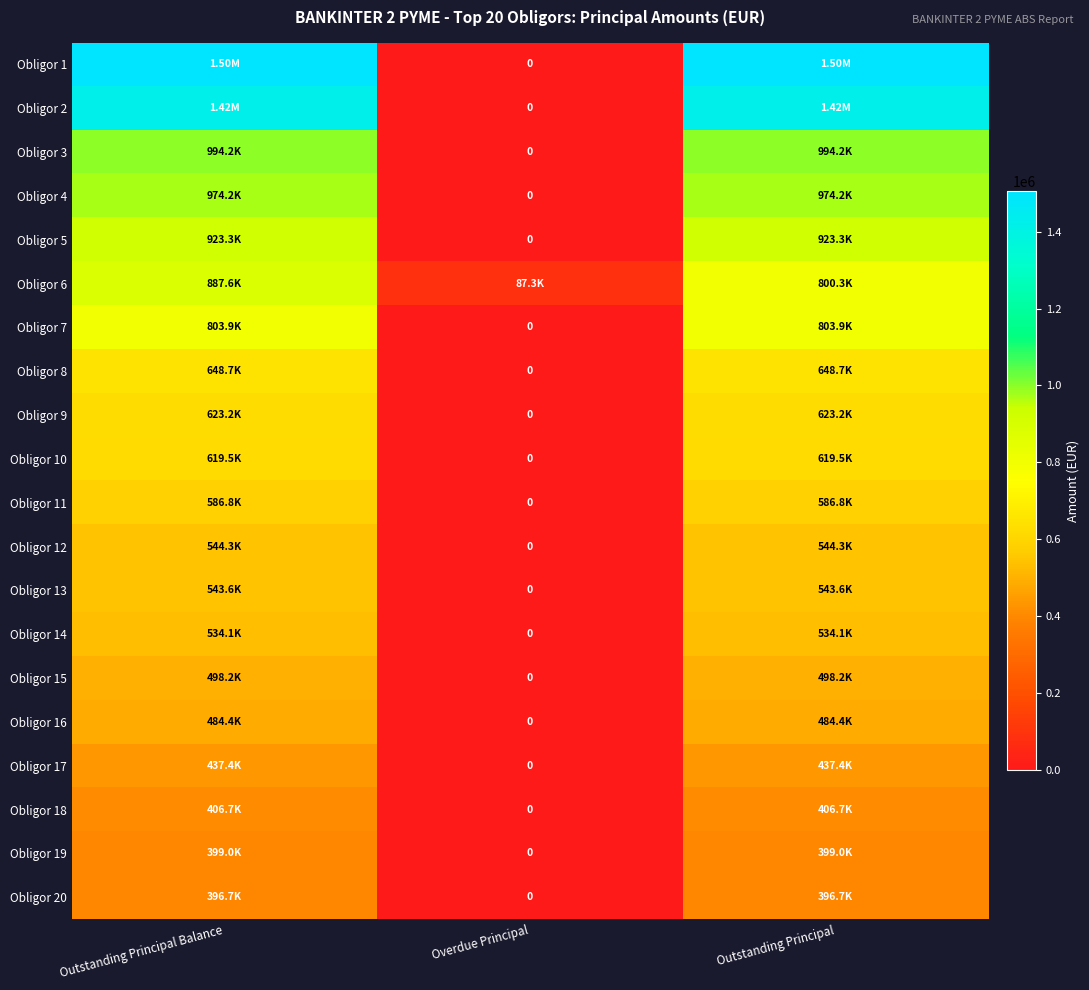

What is the total value across all series at Outstanding Principal Balance?

14232722.8